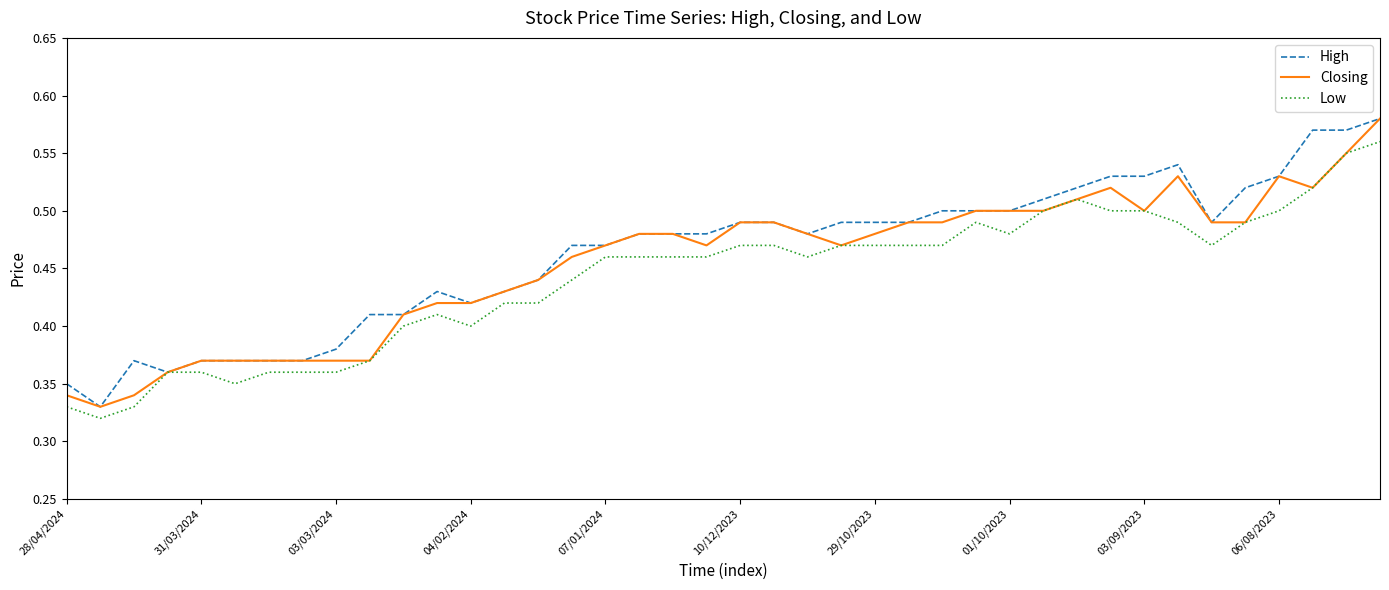

Rank the series by their average value, from lowest to highest.

Low, Closing, High